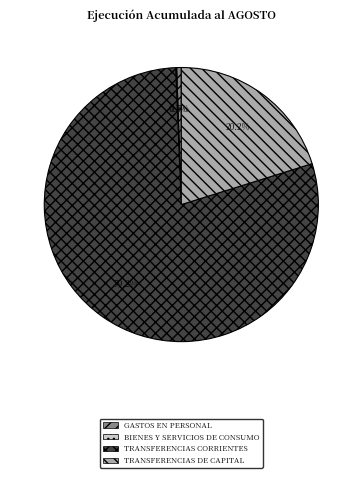

Which has a higher value, TRANSFERENCIAS CORRIENTES or GASTOS EN PERSONAL?

TRANSFERENCIAS CORRIENTES